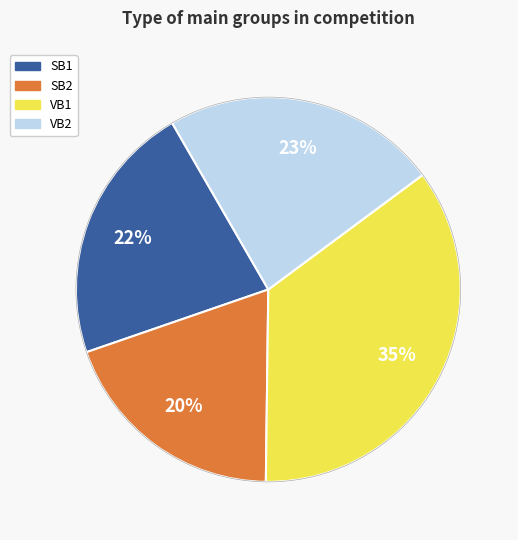

Combined, do SB1 and VB2 account for over 50%?

No